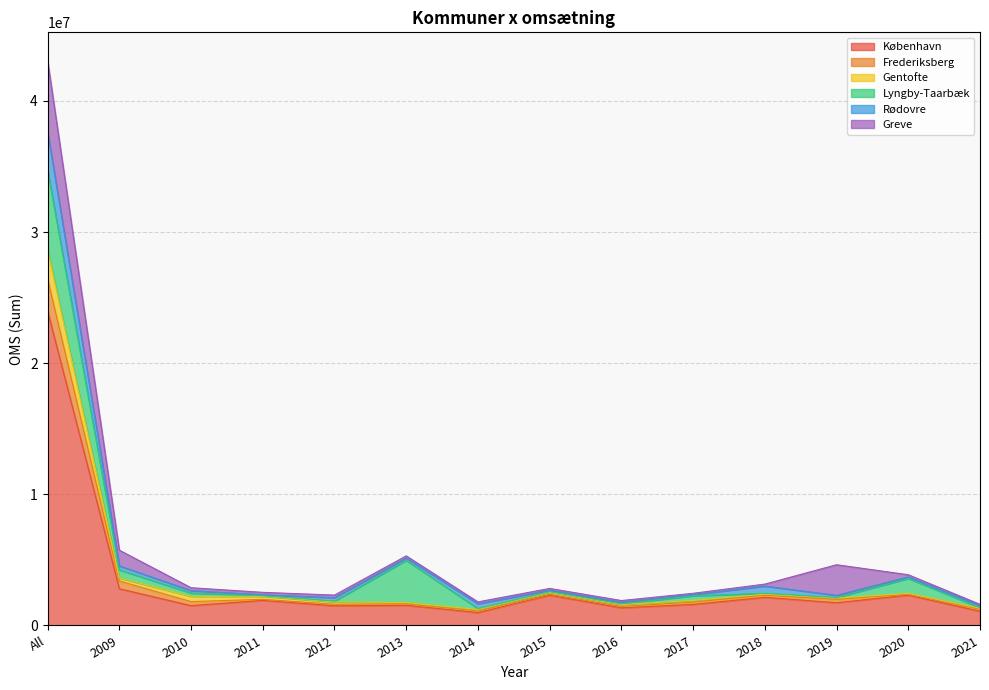

At which category is the sum across all series the highest?

All